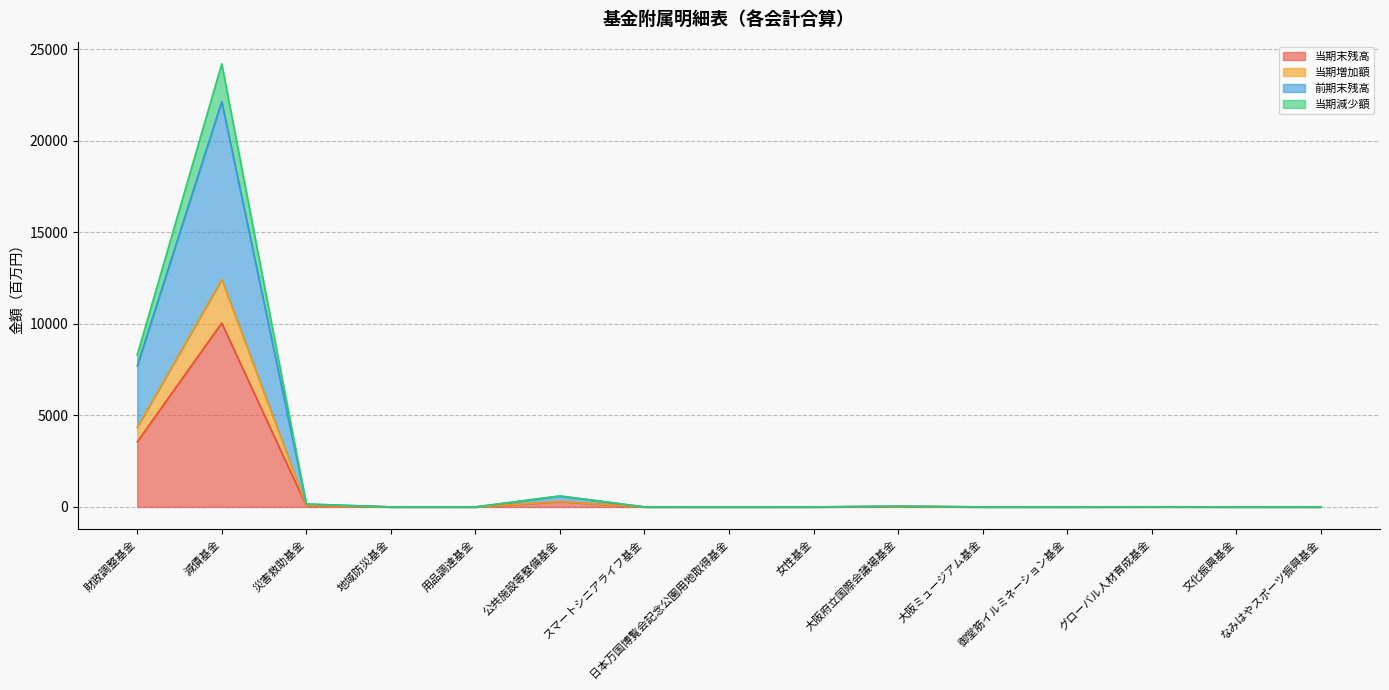

True or false: 当期減少額 has more than 1 interior local peaks.

True